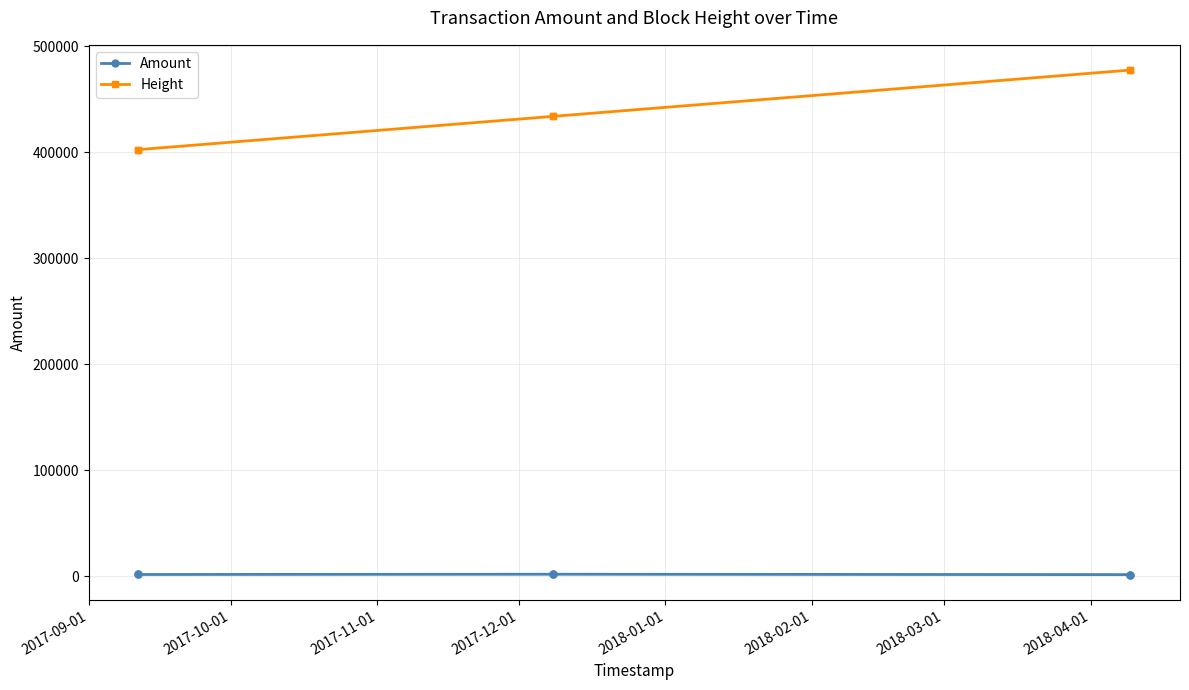

What is the average value of the Amount series?

1588